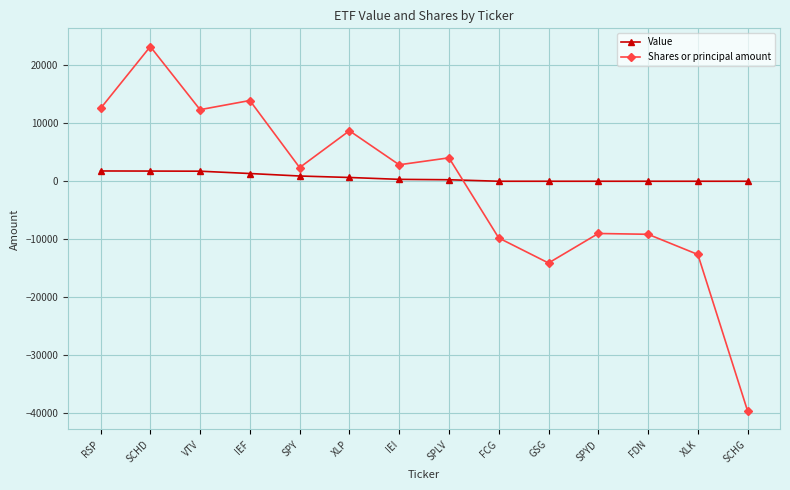

What is the difference between the maximum and second lowest values in the Value series?

1775